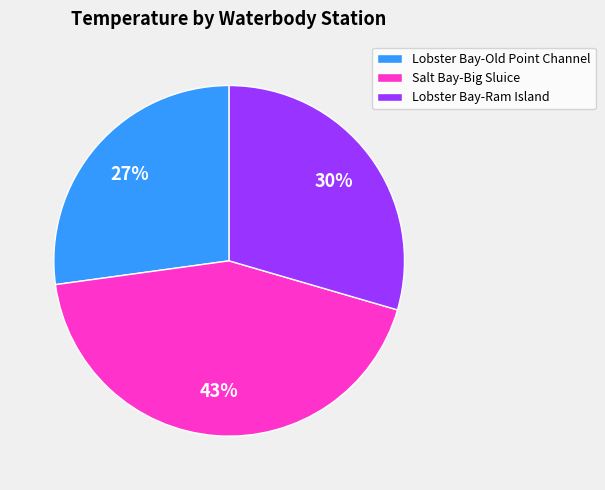

What percentage is the Salt Bay-Big Sluice slice, to the nearest percent?

43%